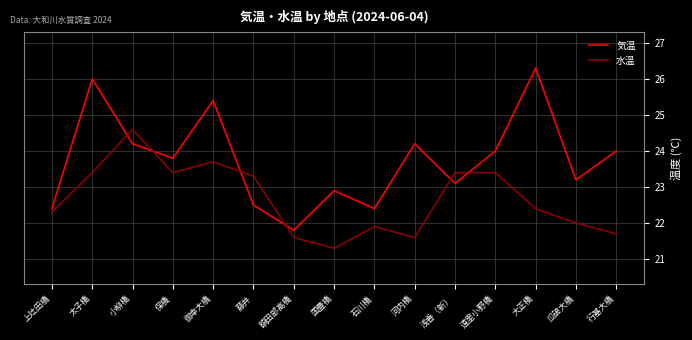

Is it true that 水温 equals 23.4 at 保橋?

True